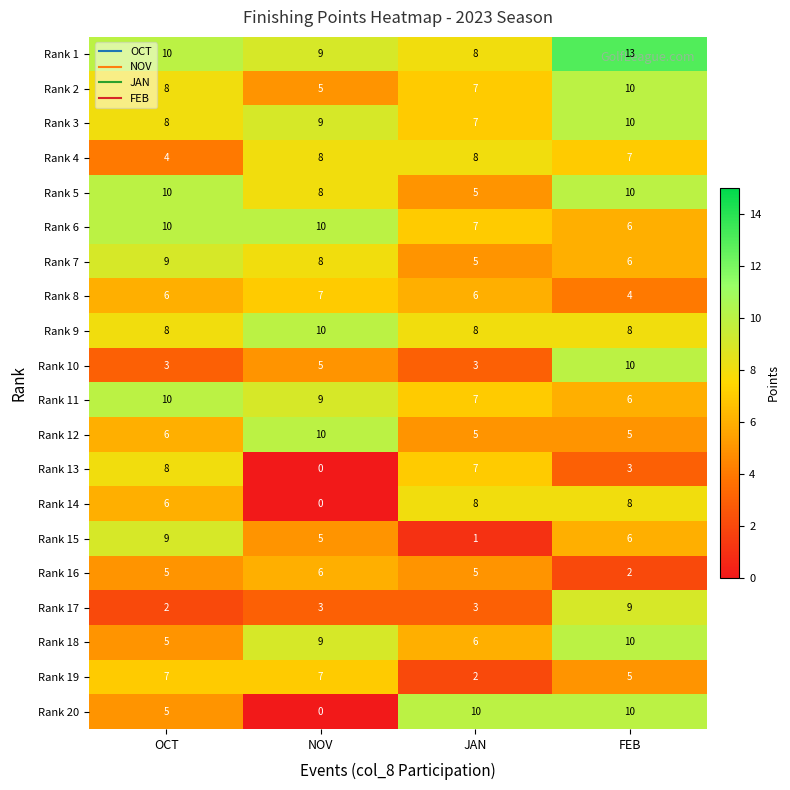

What is the difference between the highest and lowest values at OCT?

8